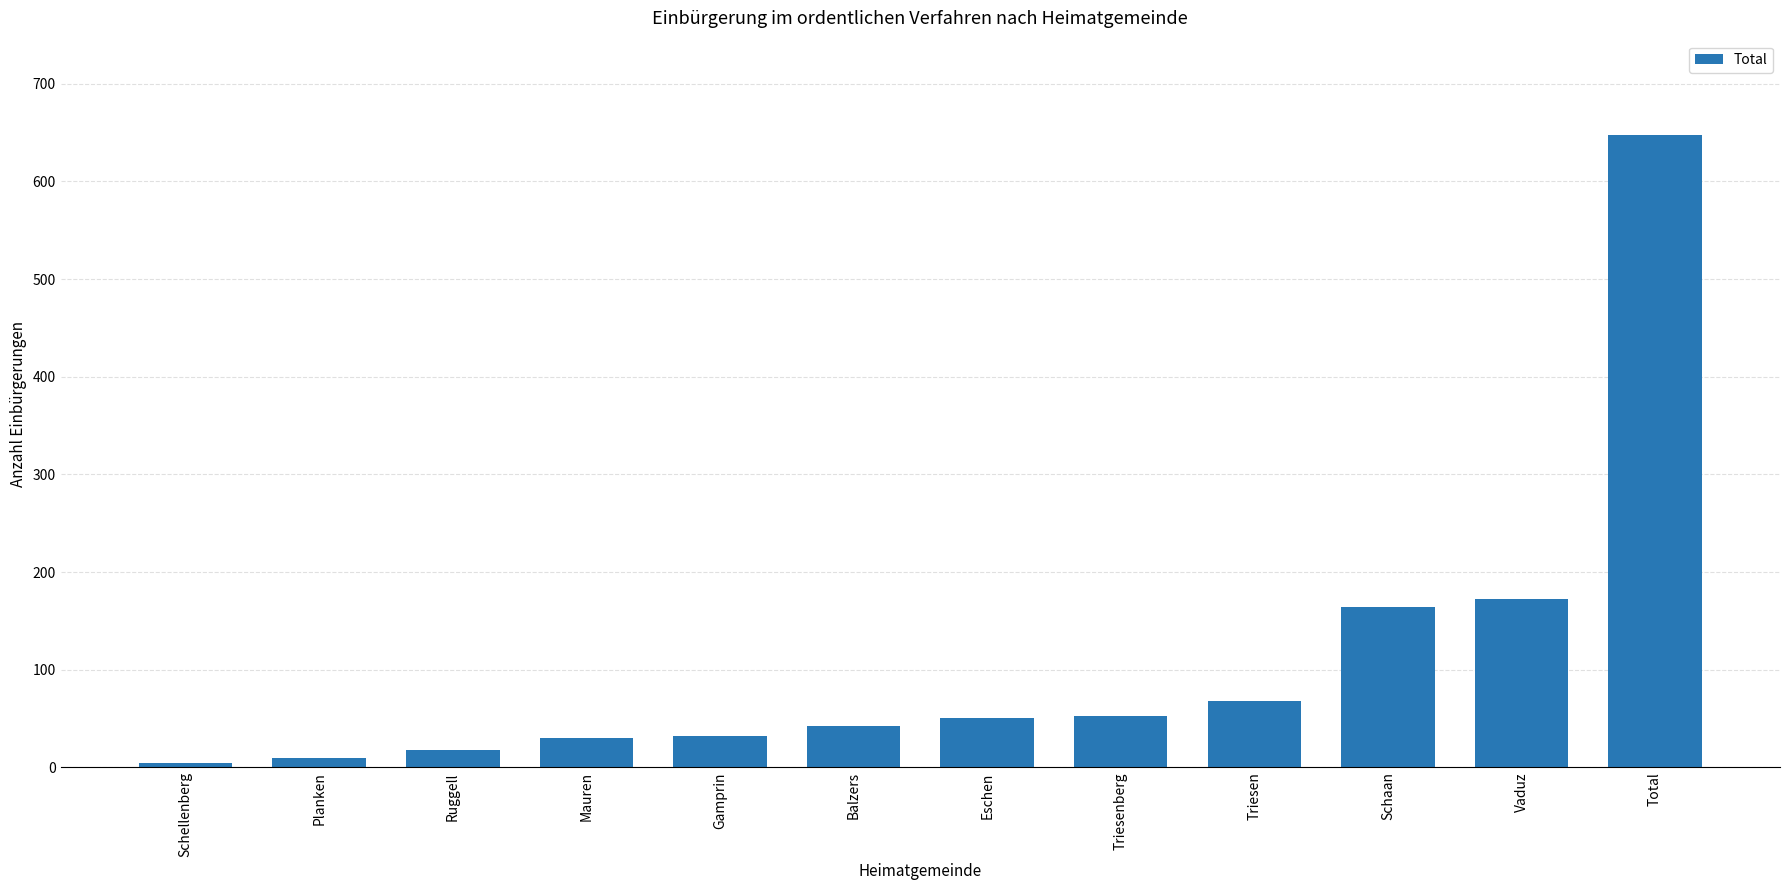

What is the approximate value at Eschen?

51